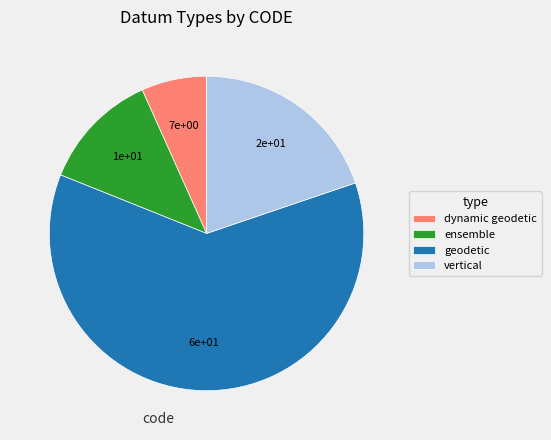

True or false: geodetic accounts for 55% of the total.

False